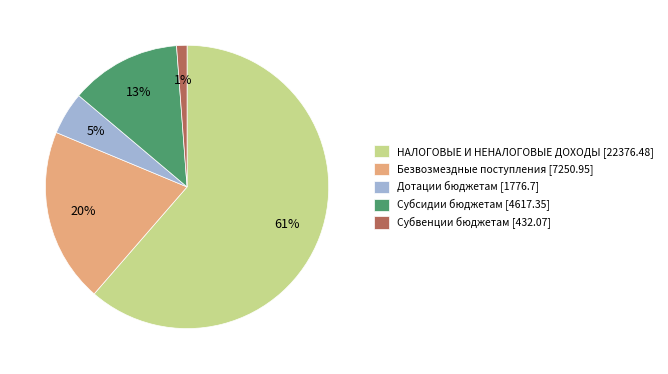

Do НАЛОГОВЫЕ И НЕНАЛОГОВЫЕ ДОХОДЫ [22376.48] and Субвенции бюджетам [432.07] together represent more than half of the pie?

Yes